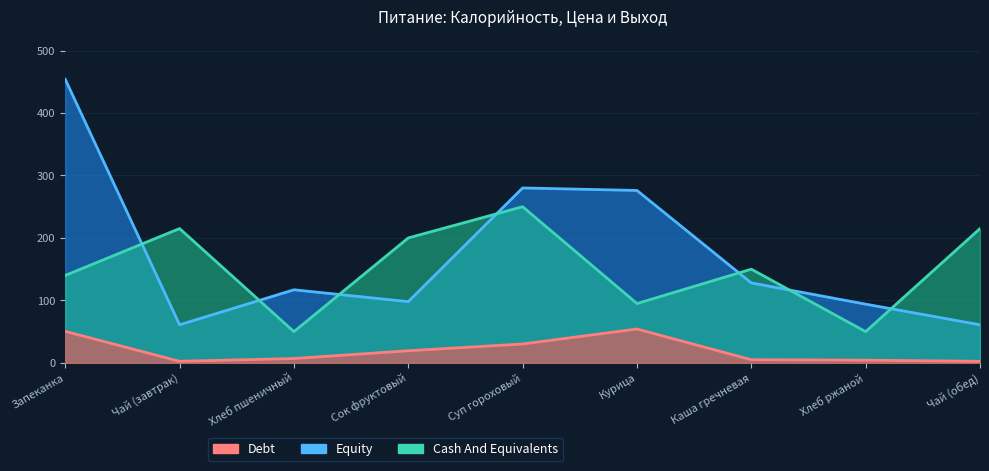

True or false: Debt and Cash And Equivalents intersect in this chart.

False